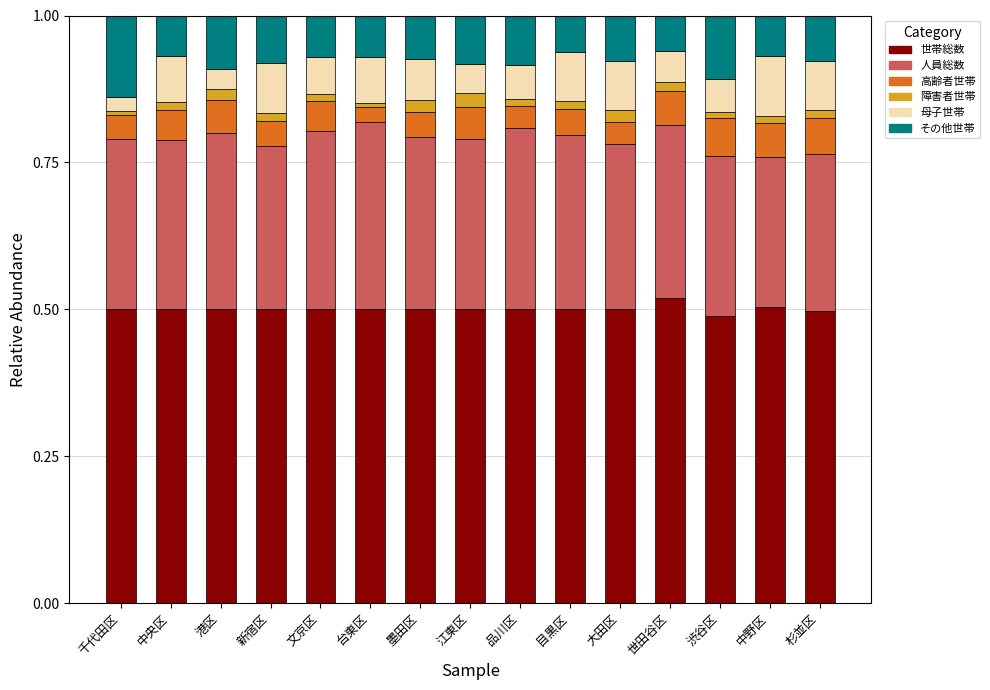

The 世帯総数 series shows 0.1 at 中央区. True or false?

False